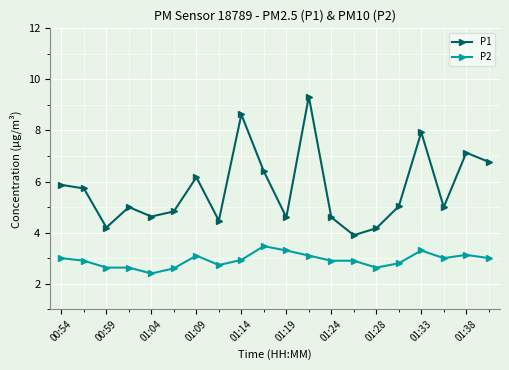

Which series has the largest range (max minus min)?

P1